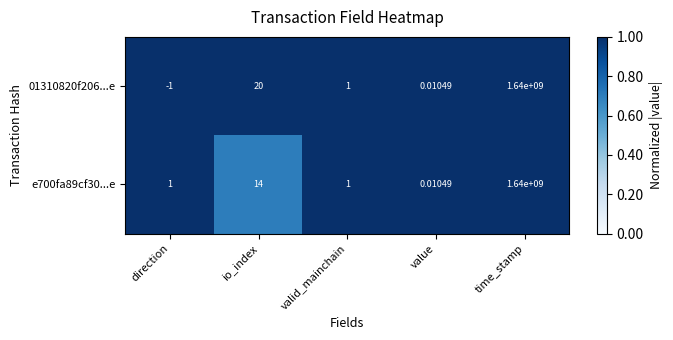

Which series has the largest total across all categories?

01310820f206...e